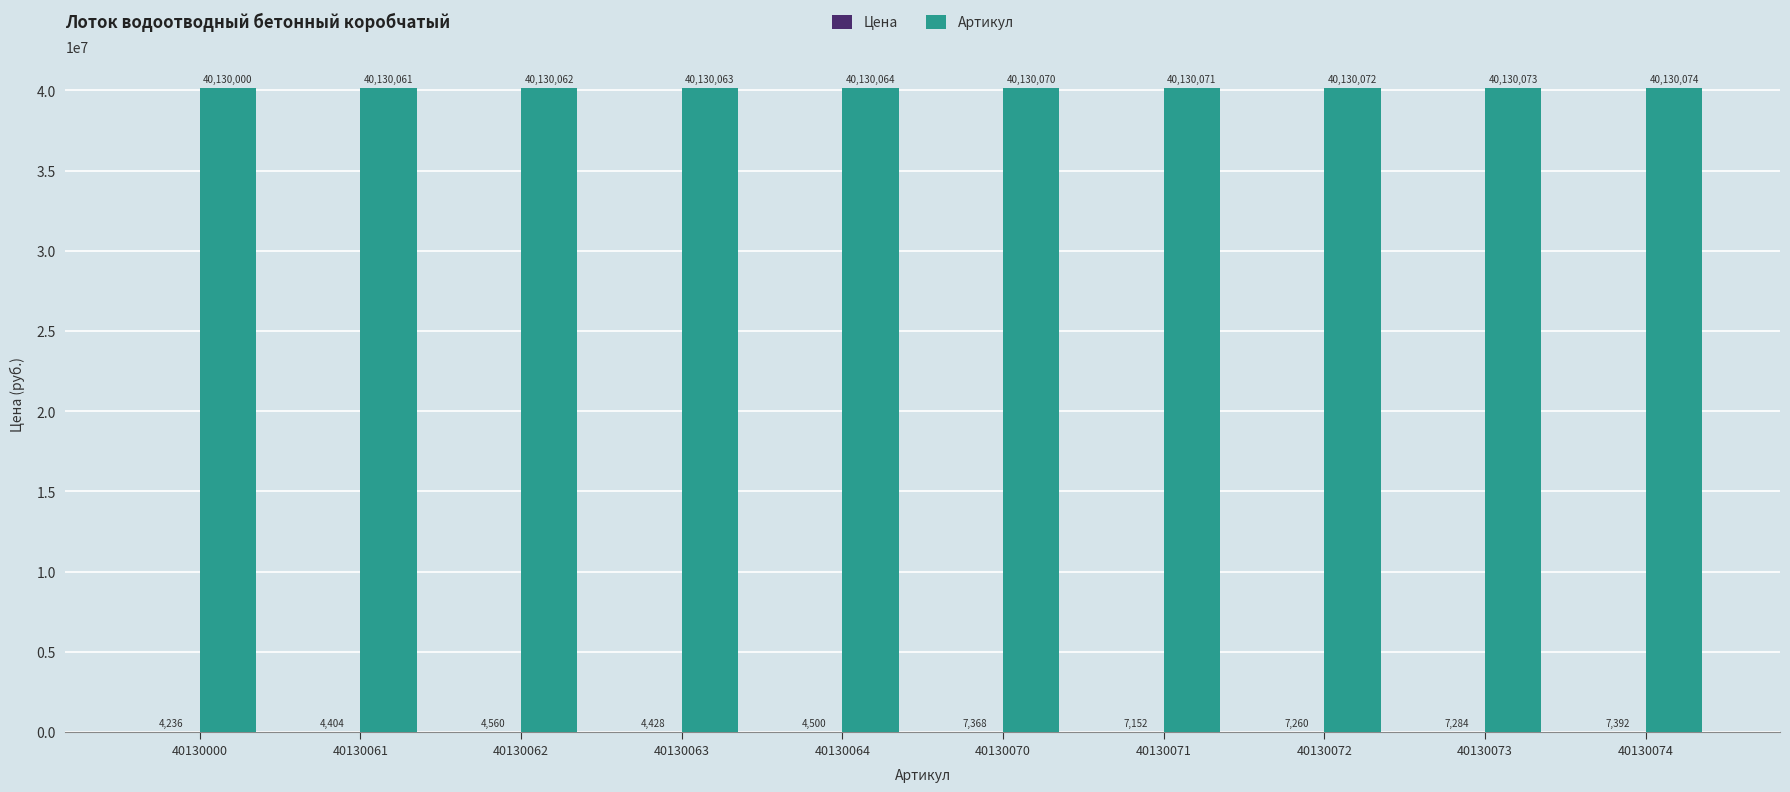

At which label does Артикул reach its peak?

40130074